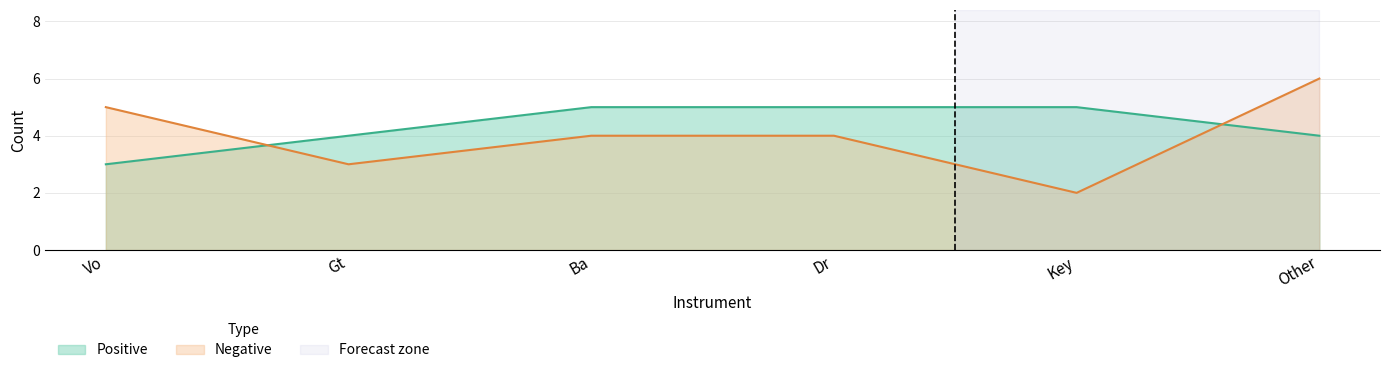

True or false: Positive and Negative intersect in this chart.

True